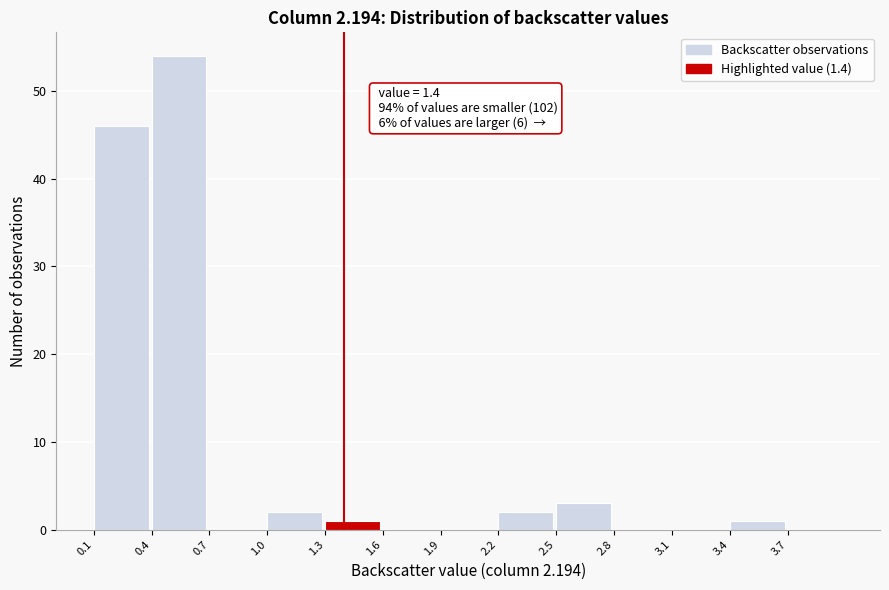

Over which range of the x-axis is the bar tallest?

0.4 to 0.7